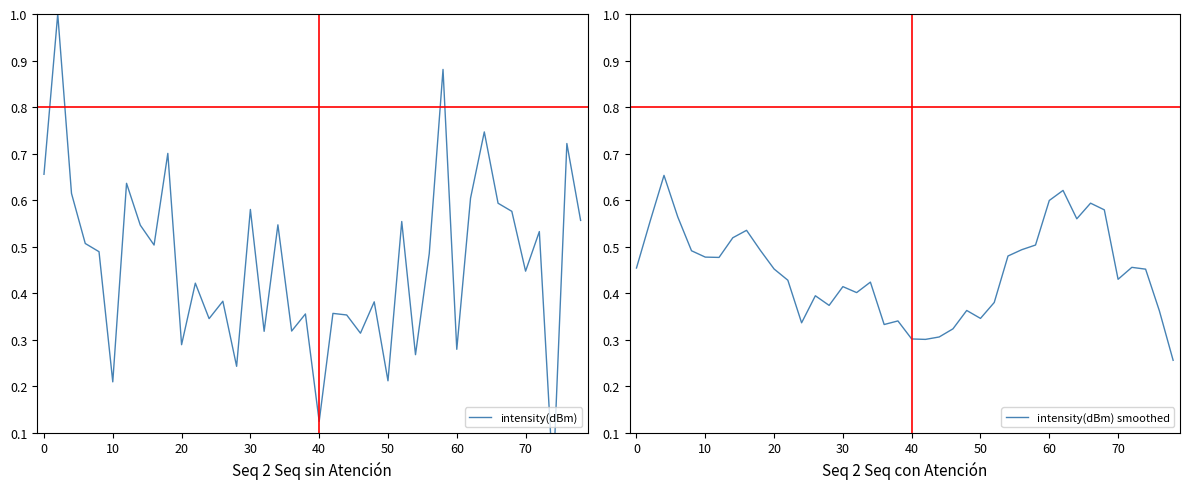

Reading left to right, what are all the values shown in this chart?

intensity(dBm): 0.7	1.0	0.6	0.5	0.5	0.2	0.6	0.5	0.5	0.7	0.3	0.4	0.3	0.4	0.2	0.6	0.3	0.5	0.3	0.4	0.1	0.4	0.4	0.3	0.4	0.2	0.6	0.3	0.5	0.9	0.3	0.6	0.7	0.6	0.6	0.4	0.5	0.0	0.7	0.6
intensity(dBm) smoothed: 0.5	0.6	0.7	0.6	0.5	0.5	0.5	0.5	0.5	0.5	0.5	0.4	0.3	0.4	0.4	0.4	0.4	0.4	0.3	0.3	0.3	0.3	0.3	0.3	0.4	0.3	0.4	0.5	0.5	0.5	0.6	0.6	0.6	0.6	0.6	0.4	0.5	0.5	0.4	0.3